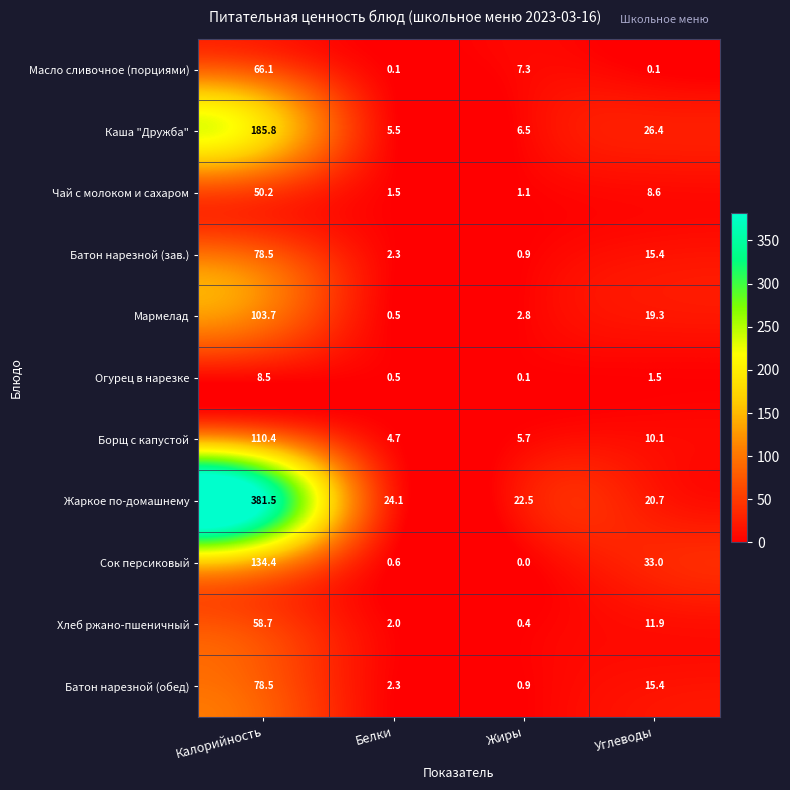

Which series has the largest total across all categories?

Жаркое по-домашнему